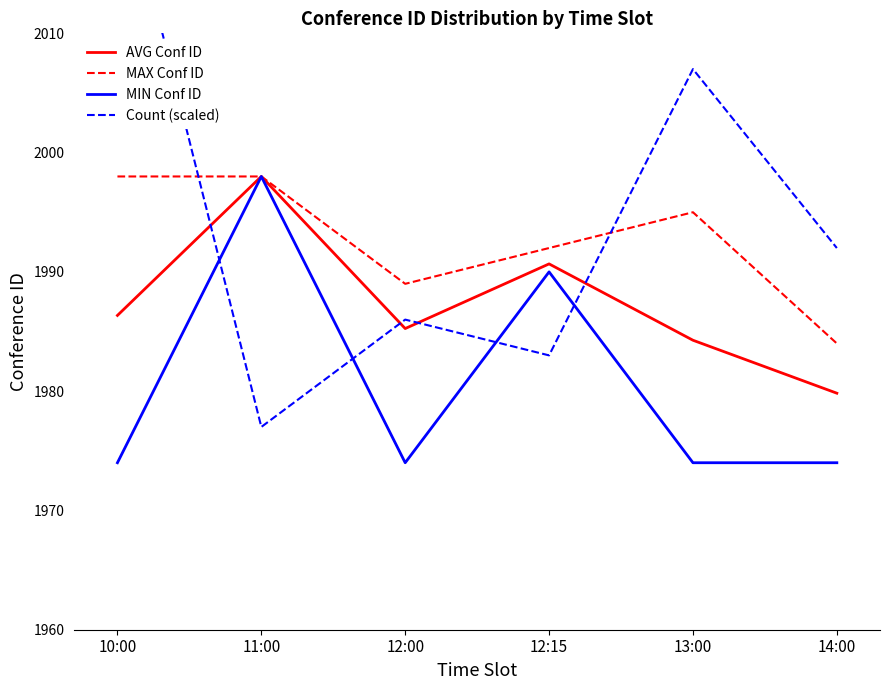

List the labels in order of MAX Conf ID value, smallest first.

14:00, 12:00, 12:15, 13:00, 10:00, 11:00